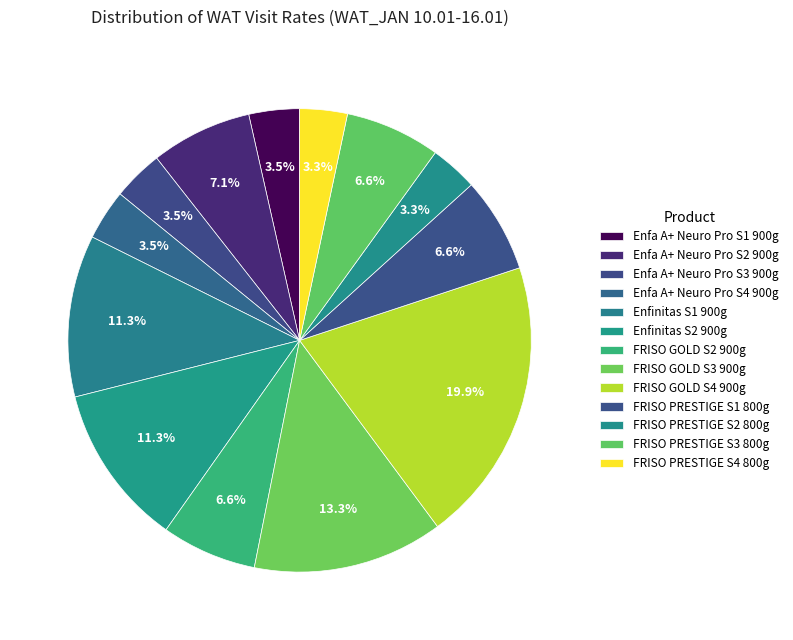

Count the number of slices in the pie.

13